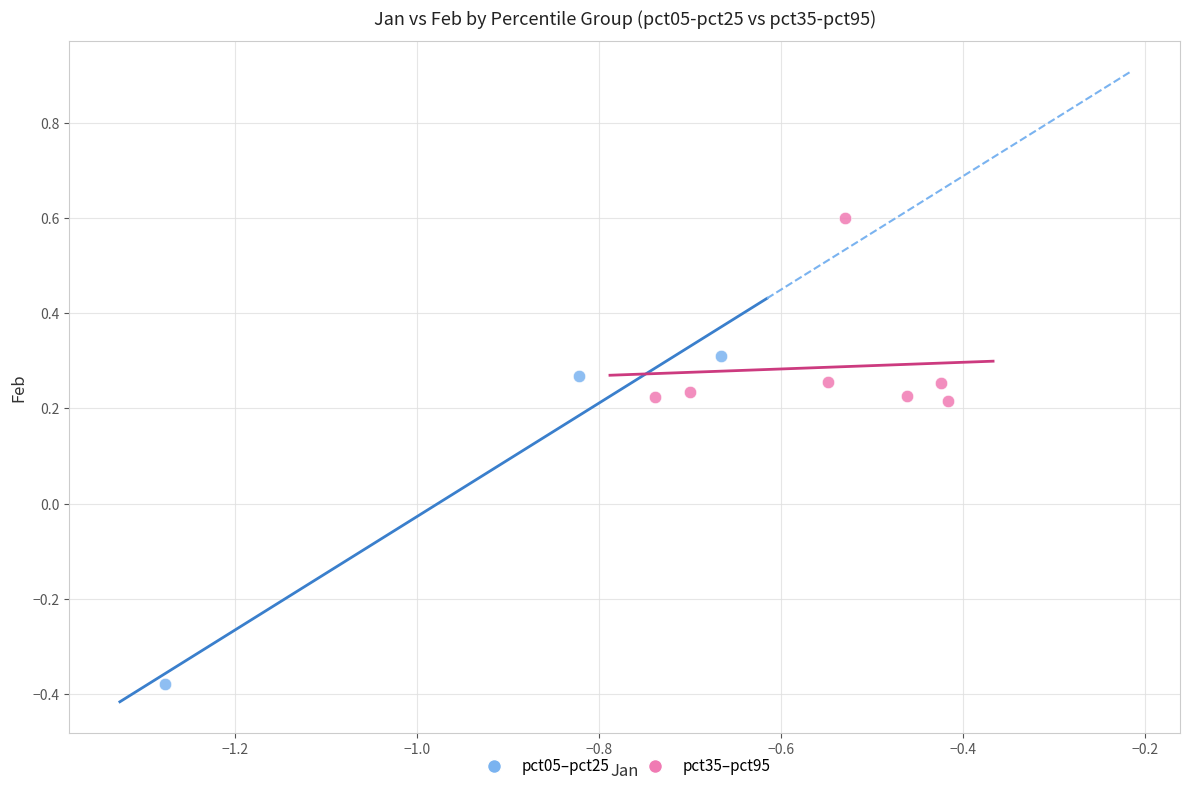

What are all the series names shown in the legend?

pct05–pct25, pct35–pct95